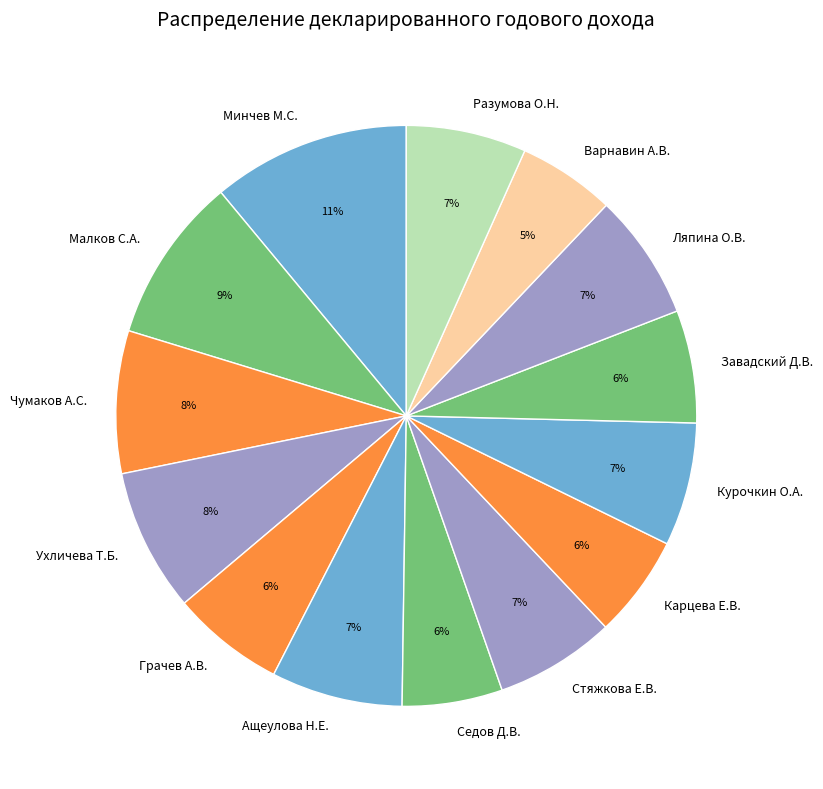

True or false: Варнавин А.В. accounts for 18% of the total.

False